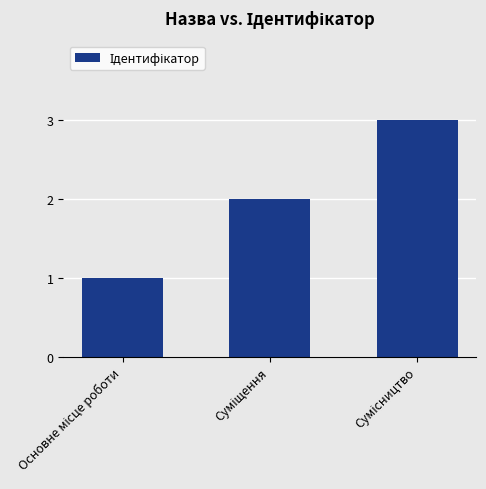

What is the smallest value displayed?

1